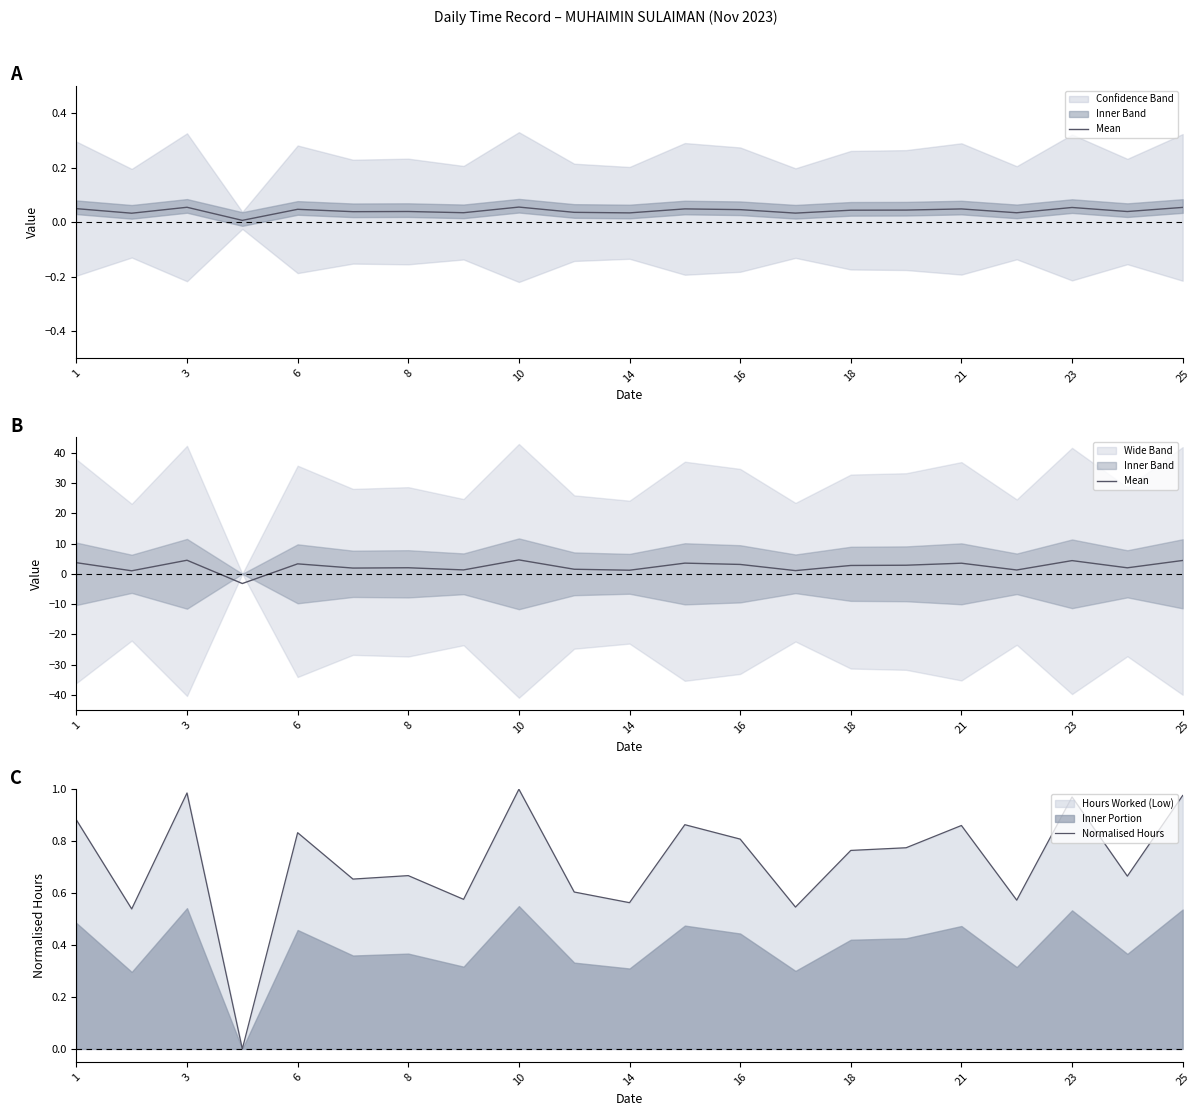

Is it true that Normalised Hours equals 1.4 at 21?

False